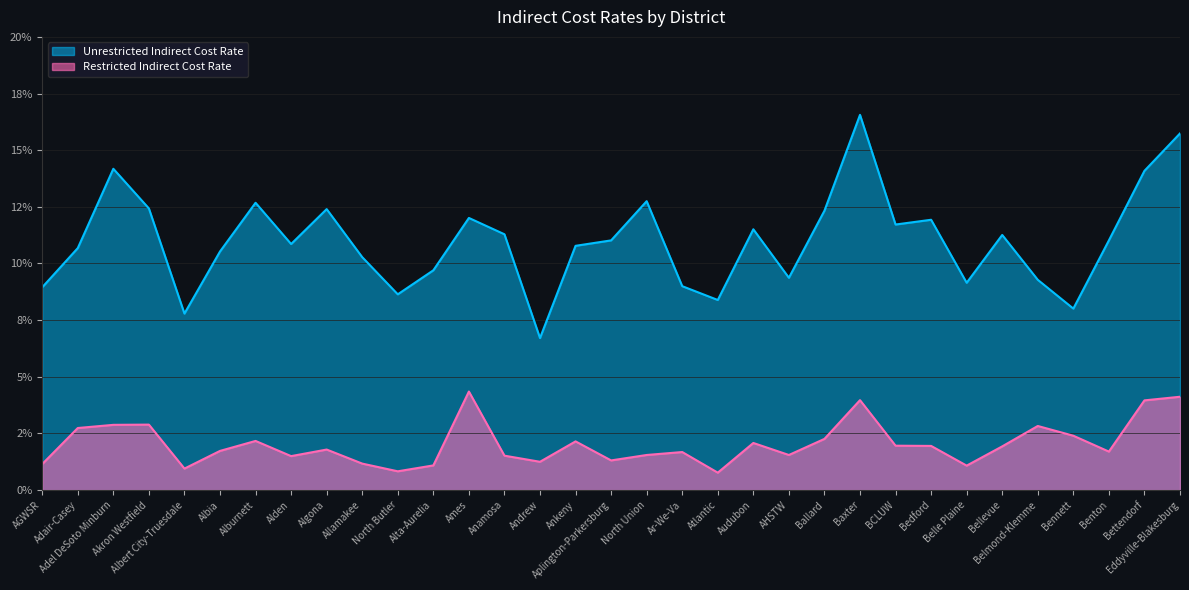

Is the value of Restricted Indirect Cost Rate at BCLUW greater than the value of Unrestricted Indirect Cost Rate at Audubon?

No